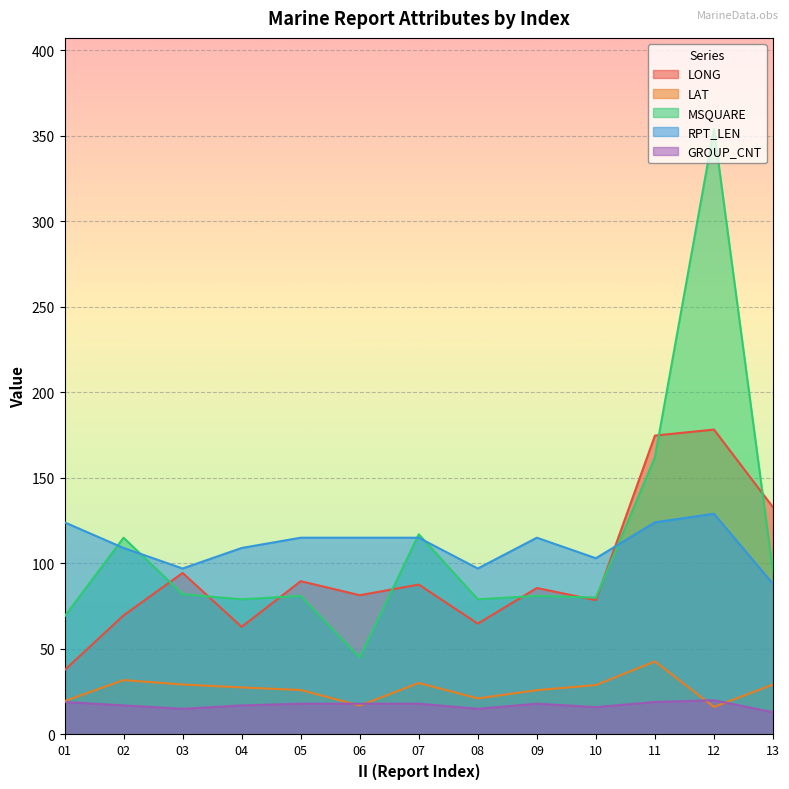

At which category does LAT reach its first local peak?

02